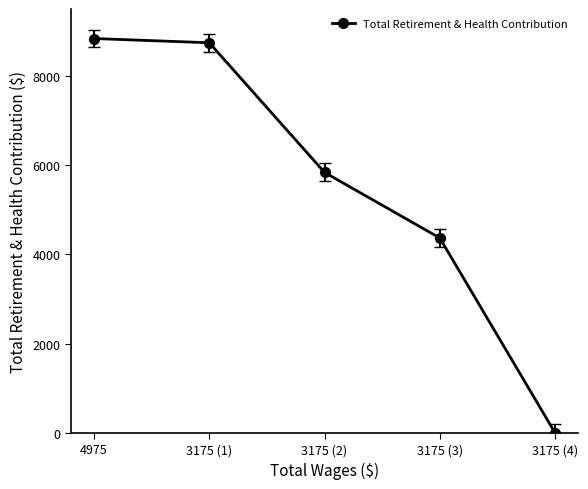

What is the change in value from 4975 to 3175 (4)?

-8839